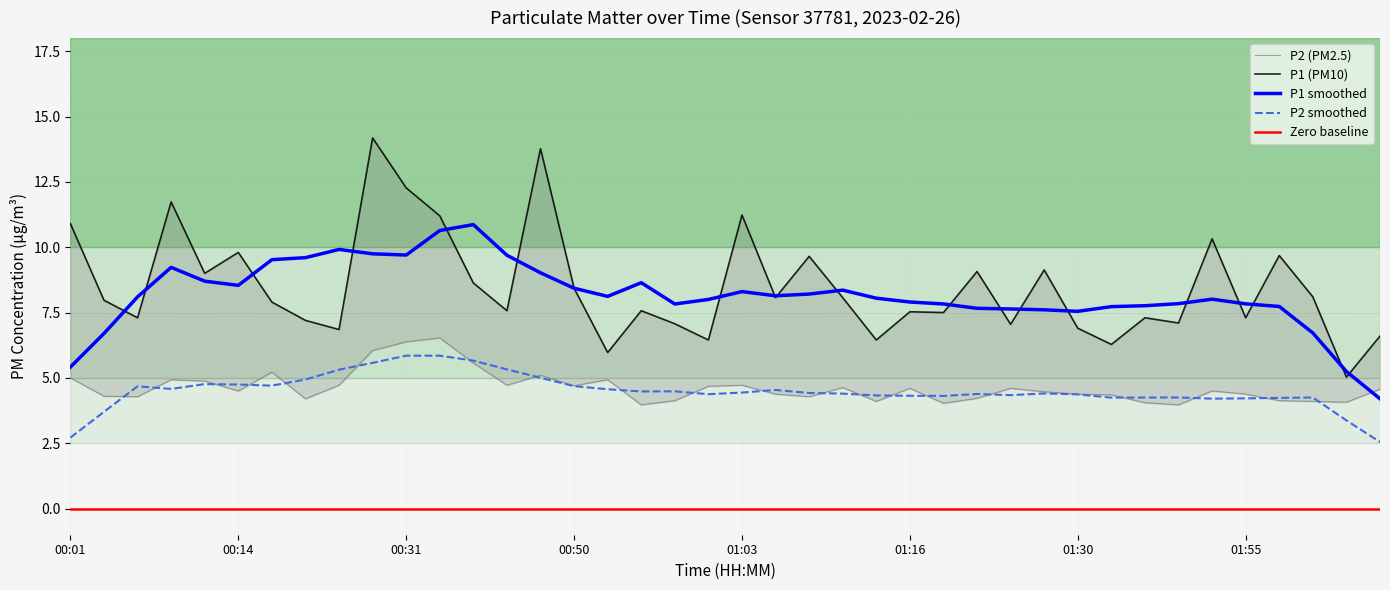

What is the sum of the P1 values at 01:57 and 00:39?

18.3